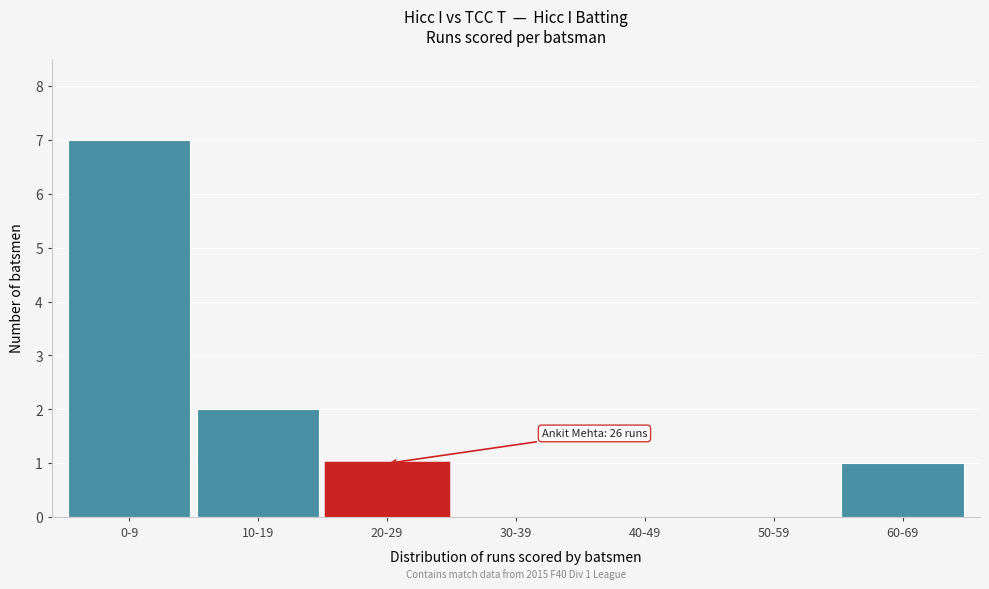

Reading left to right, what are all the values shown in this chart?

0-9=7	10-19=2	20-29=1	30-39=0	40-49=0	50-59=0	60-69=1